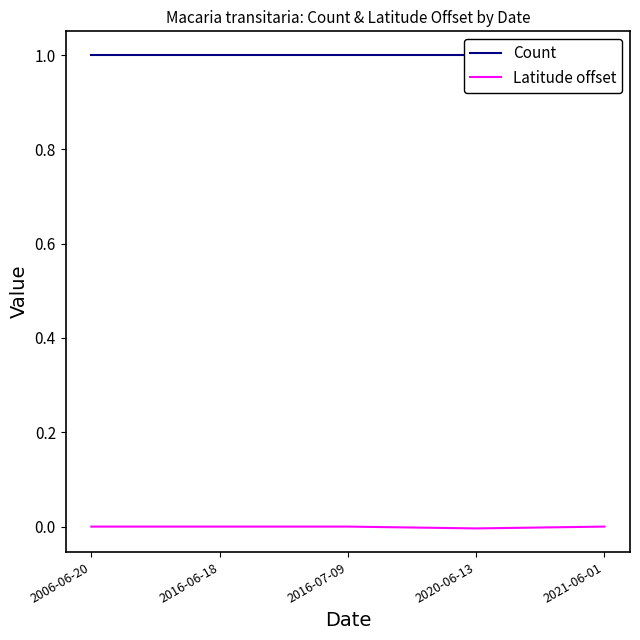

What is the maximum value for Count?

1.0